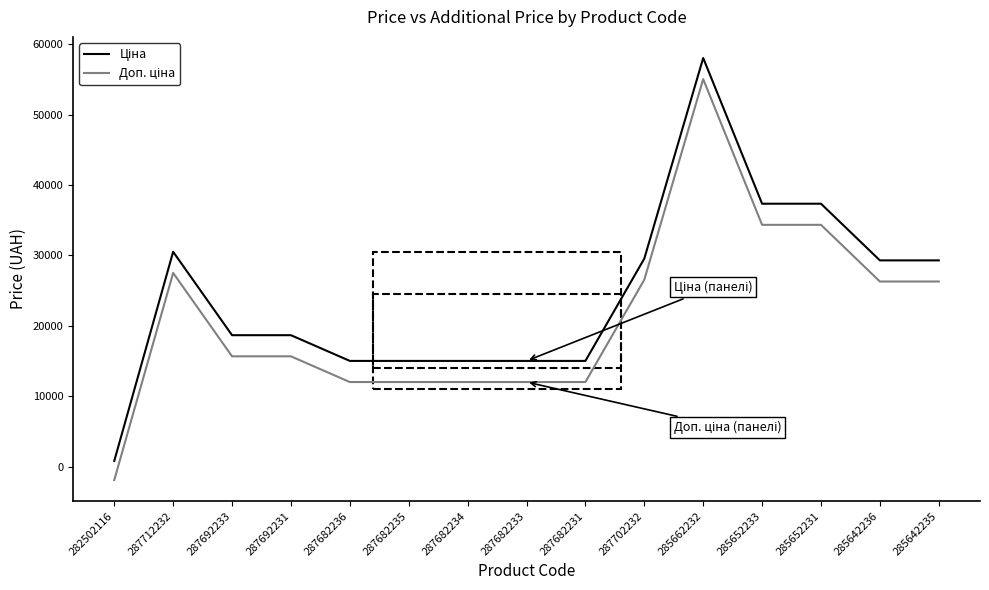

What is the total value across all series at 285642236?

55589.8